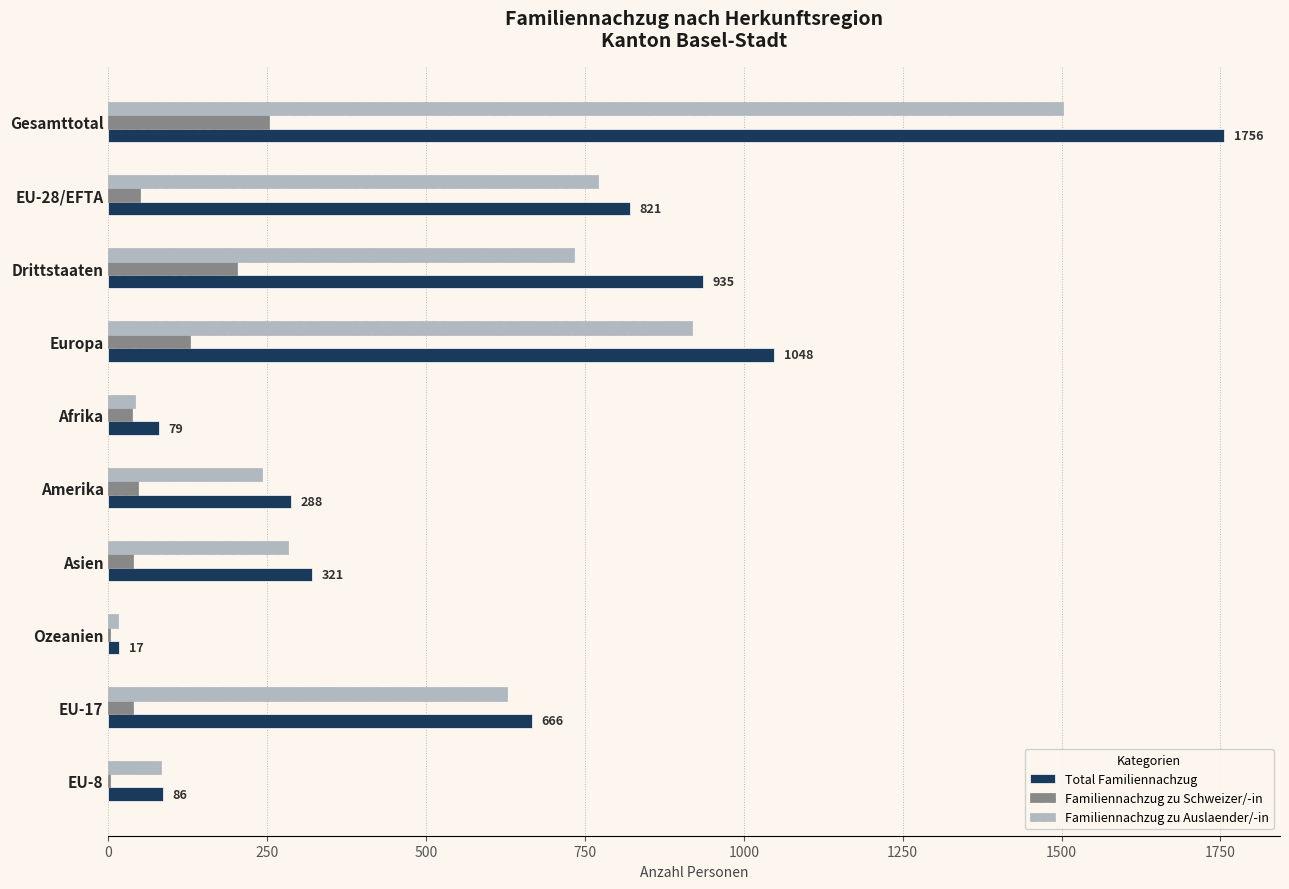

At which category is the sum across all series the highest?

Gesamttotal